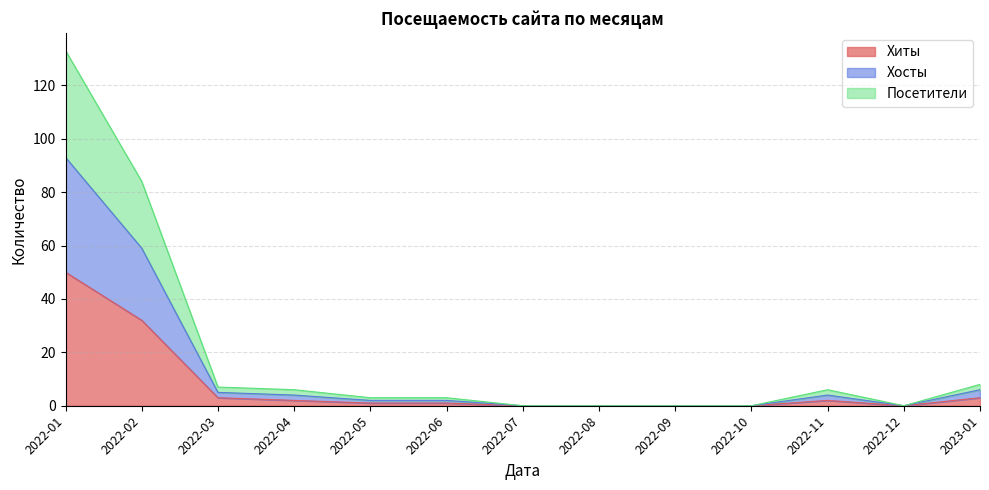

Where is the first local maximum for Хиты?

2022-11